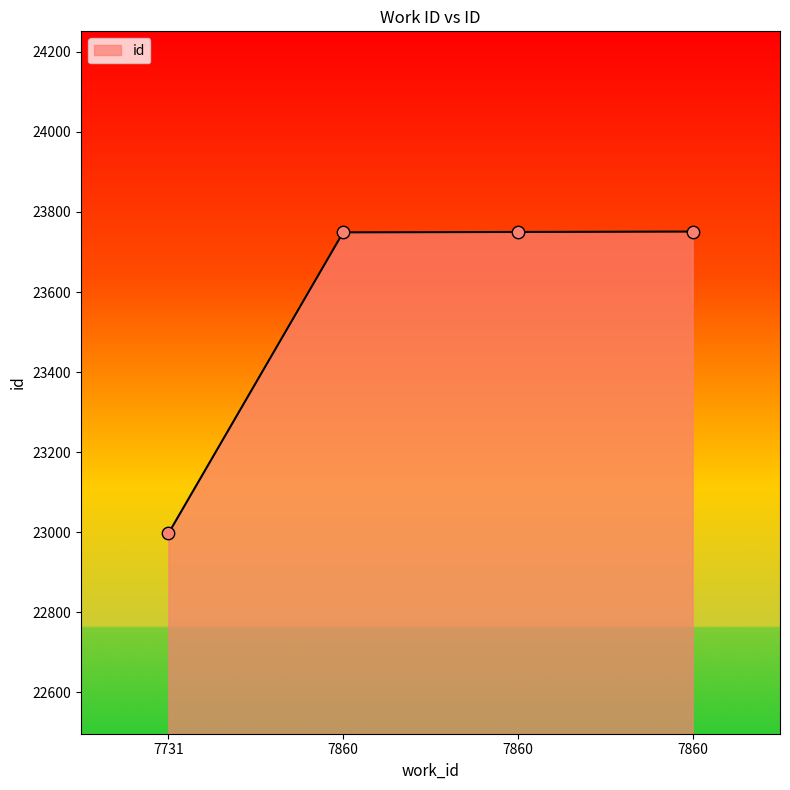

Between 7860 and 7860, which is larger?

7860